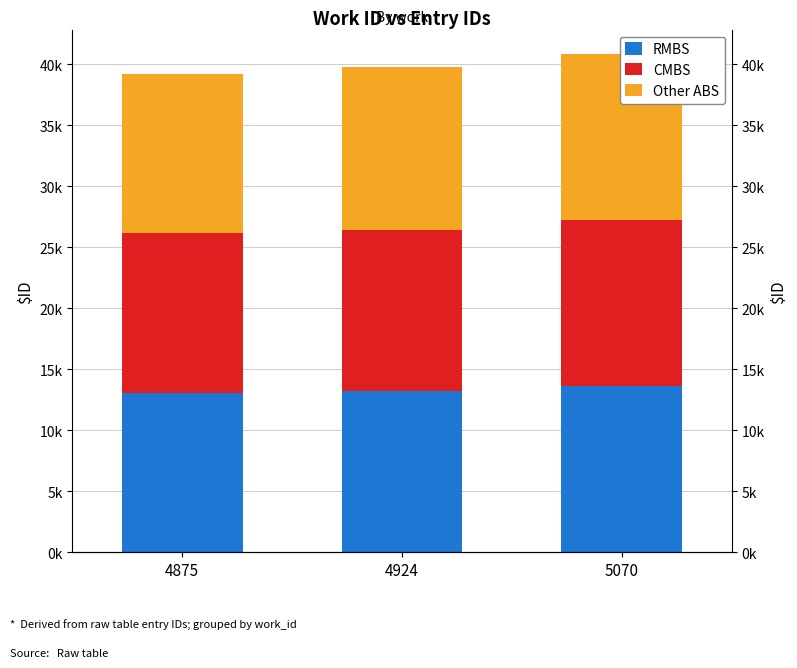

What are all the series names shown in the legend?

RMBS, CMBS, Other ABS